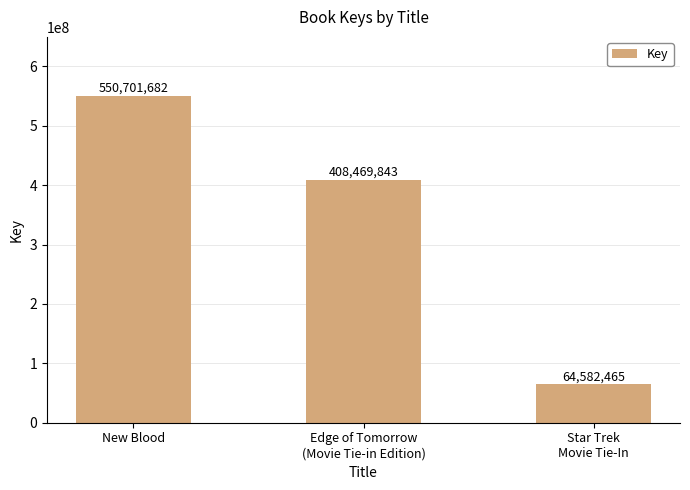

What is the value of the 2nd bar from the left?

408469843